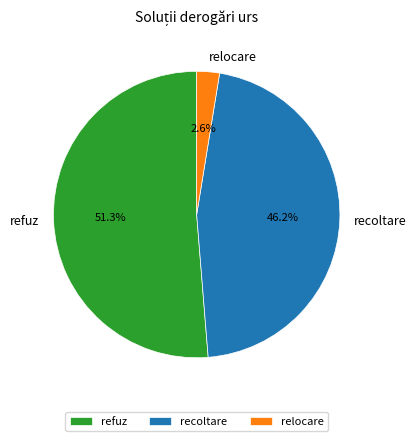

What is the largest slice in the pie chart?

refuz